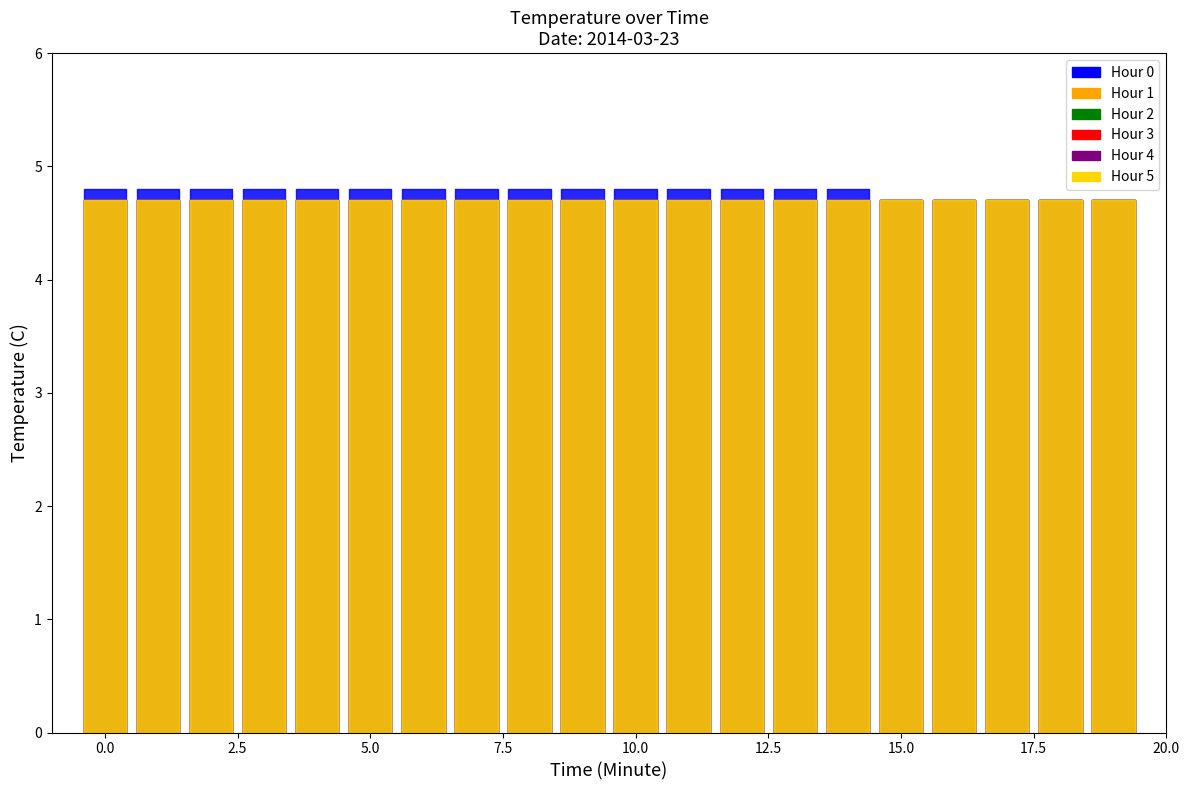

What is the value of the Hour 0 point at the 11th from the left?

4.8